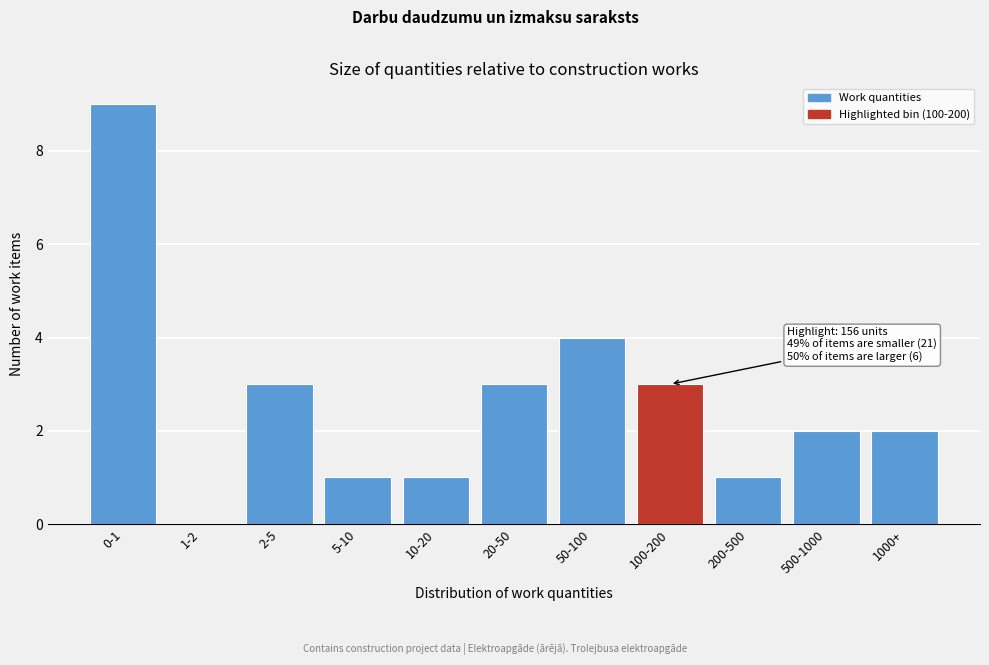

Reading left to right, list all the values displayed in this chart.

0-1=9	1-2=0	2-5=3	5-10=1	10-20=1	20-50=3	50-100=4	100-200=3	200-500=1	500-1000=2	1000+=2